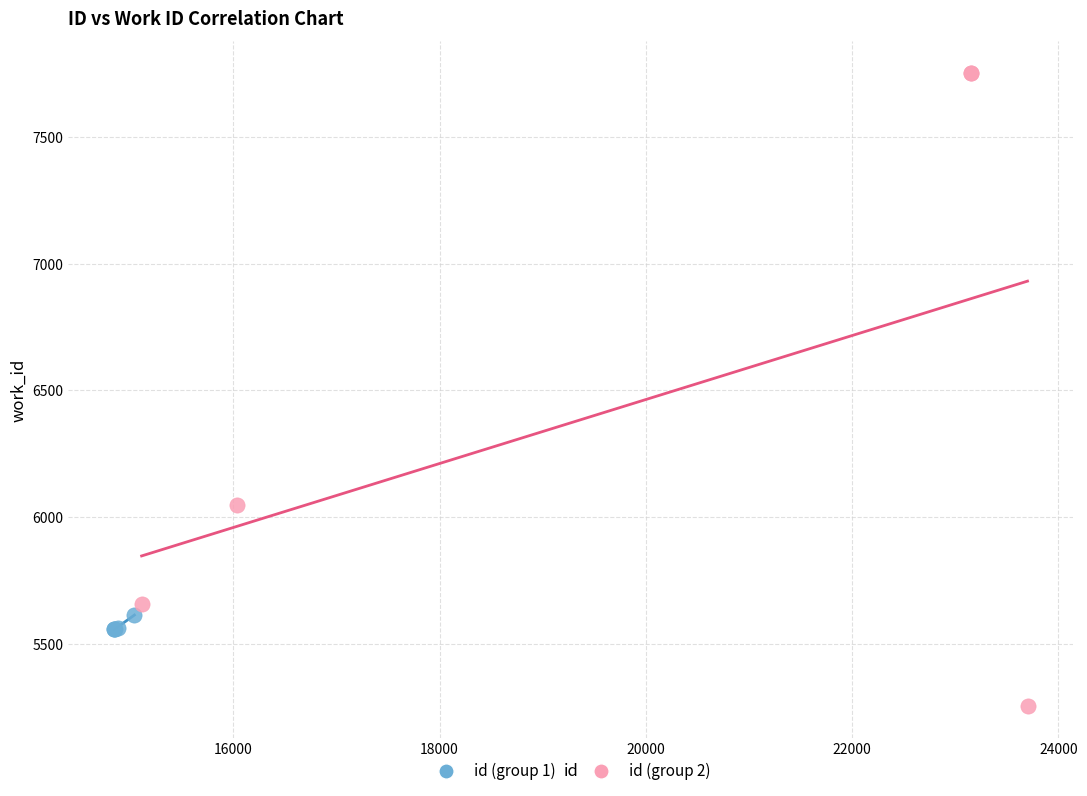

Which series has the widest spread of Y values?

id (group 2)